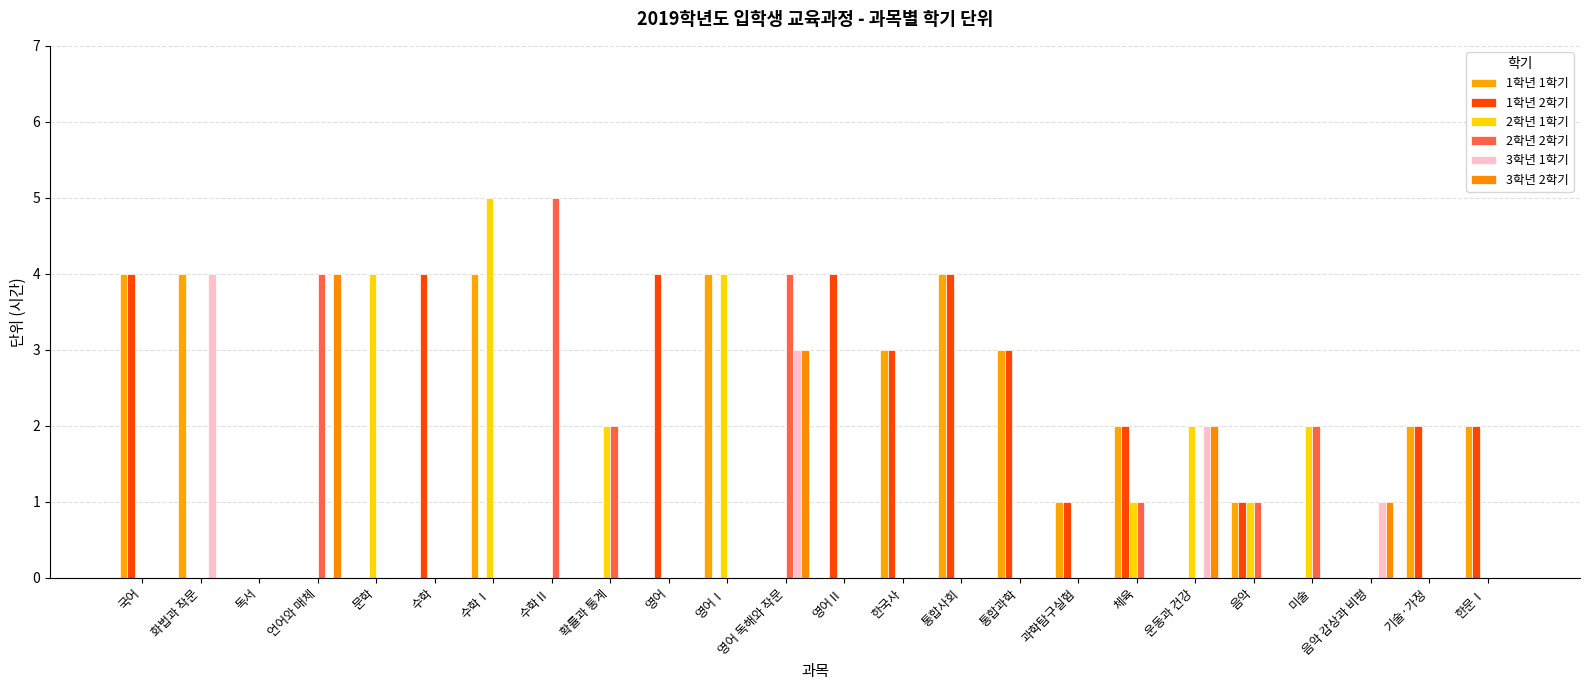

What is the average value of the 1학년 1학기 series?

1